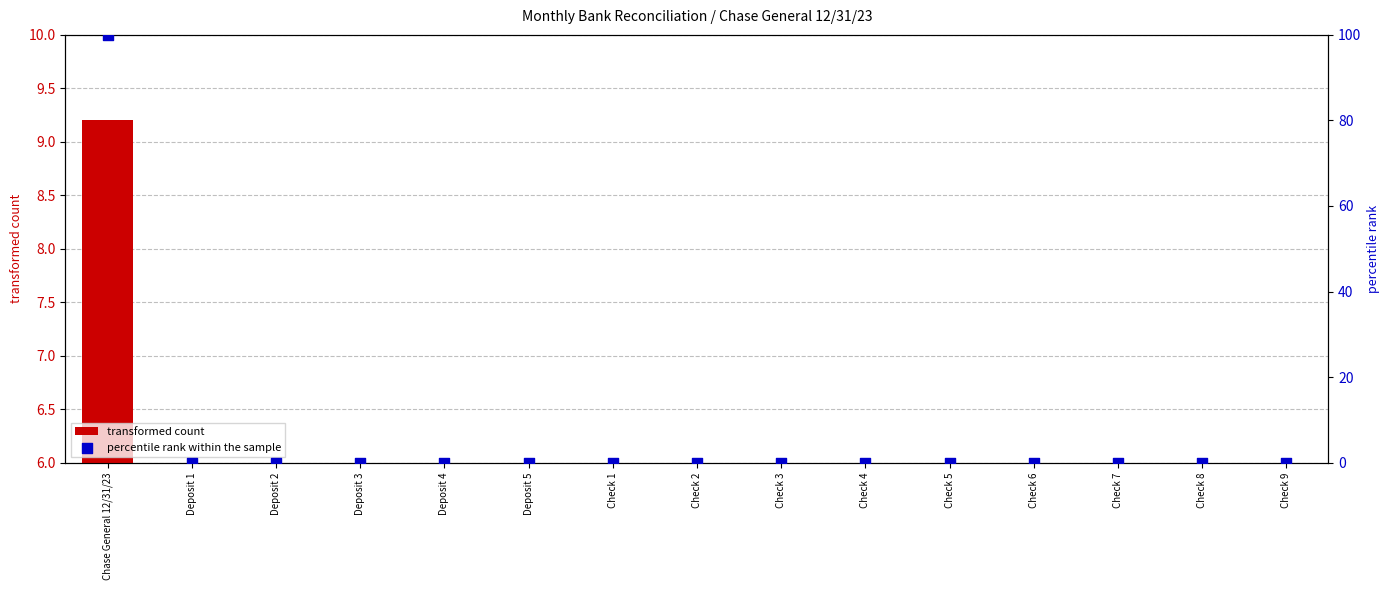

At which category is the sum across all series the highest?

Chase General 12/31/23